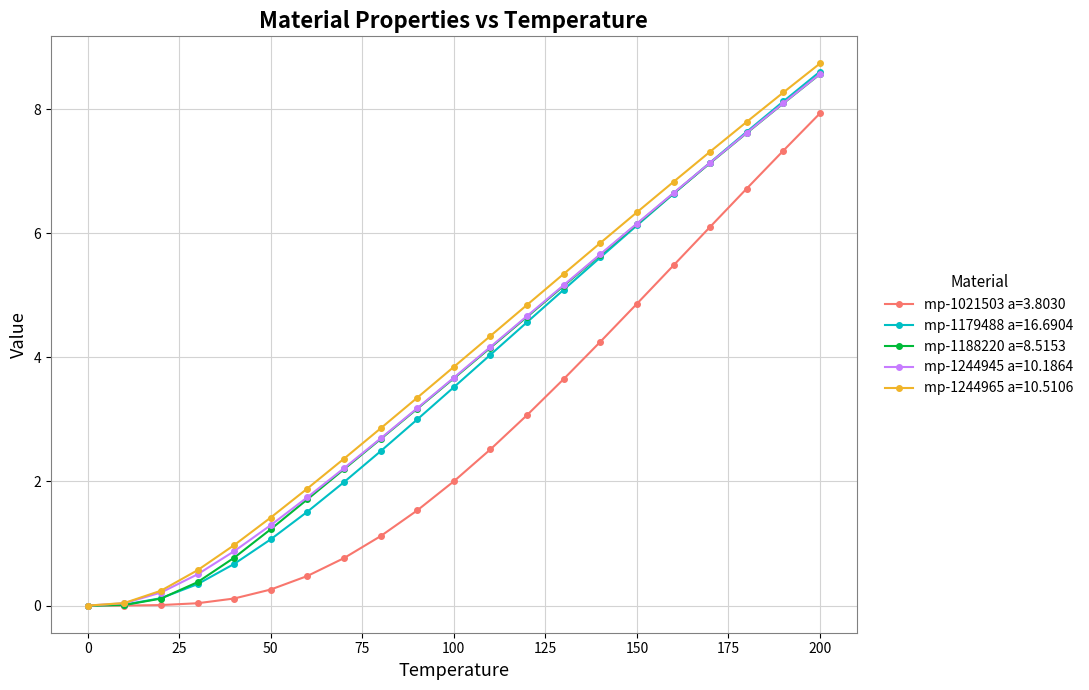

What is the maximum value shown in the chart?

8.7